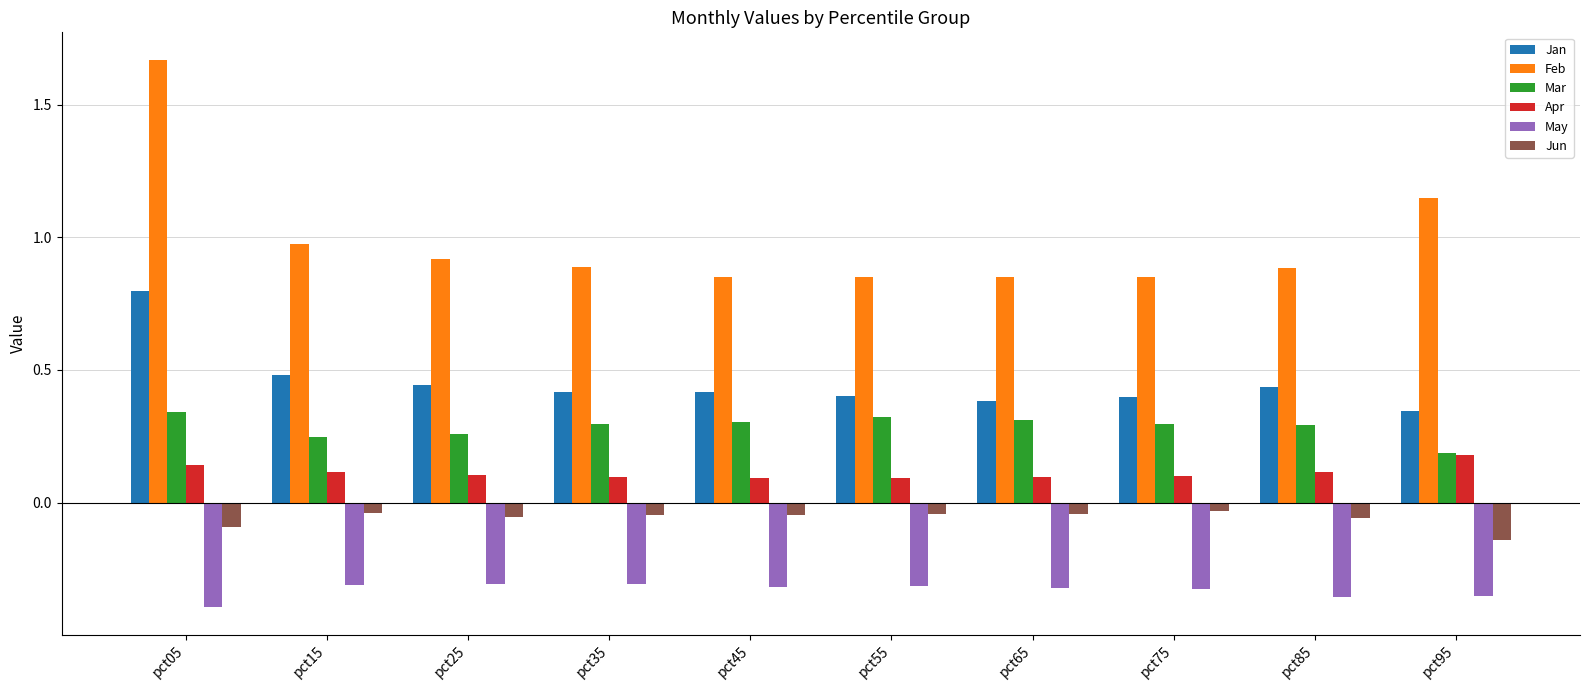

True or false: Mar has a value of 0.4 at pct15.

False